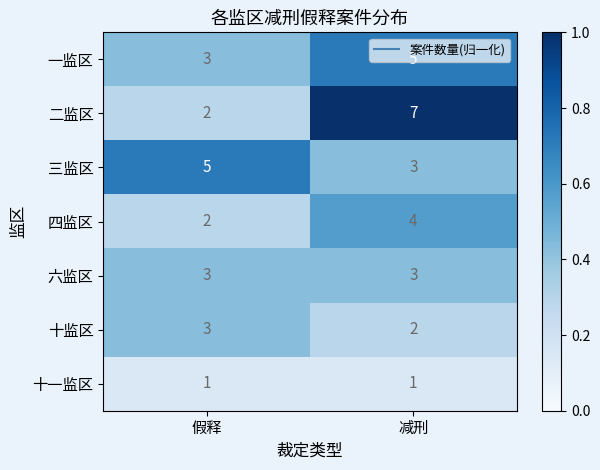

What is the average value of the 一监区 series?

4